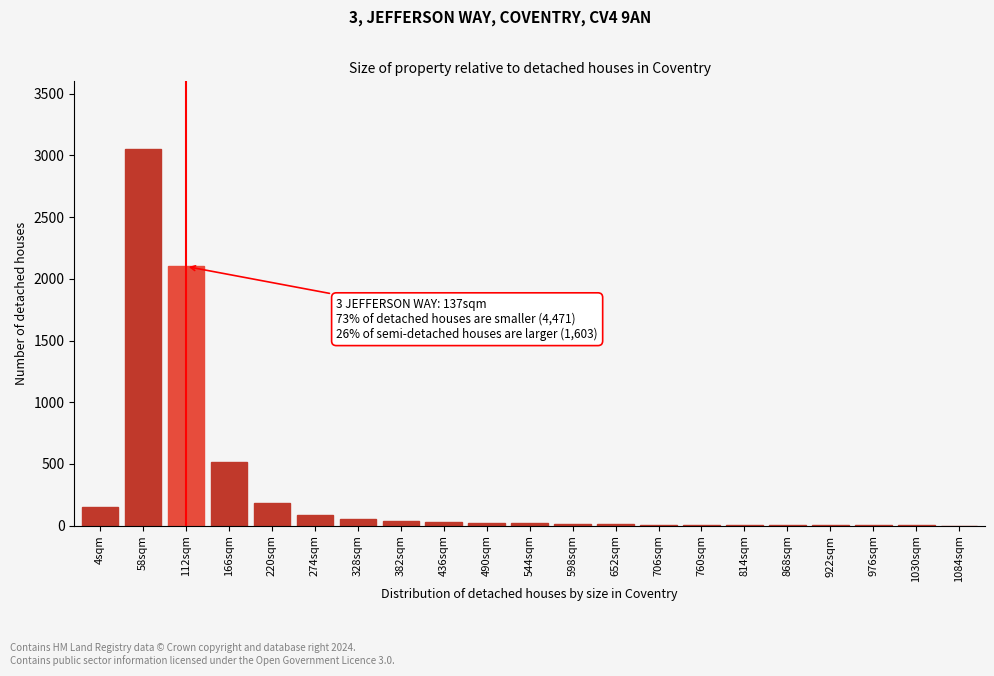

Where is the data nearest to the value 1525?

112sqm